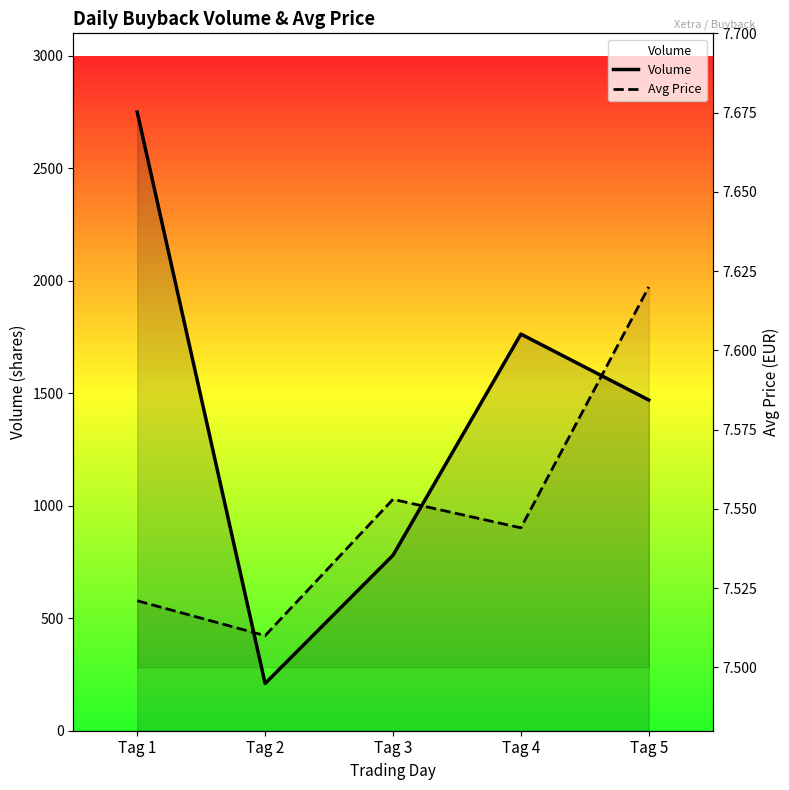

Which has a higher value, Tag 1 or Tag 4?

Tag 1